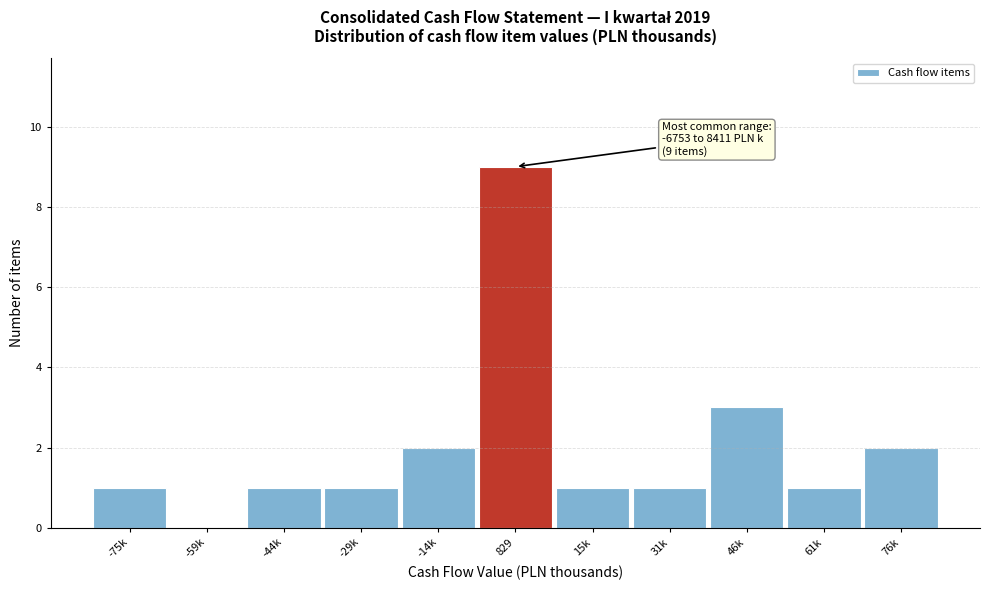

Reading left to right, extract all data points from this chart.

-75k=1	-59k=0	-44k=1	-29k=1	-14k=2	829=9	15k=1	31k=1	46k=3	61k=1	76k=2